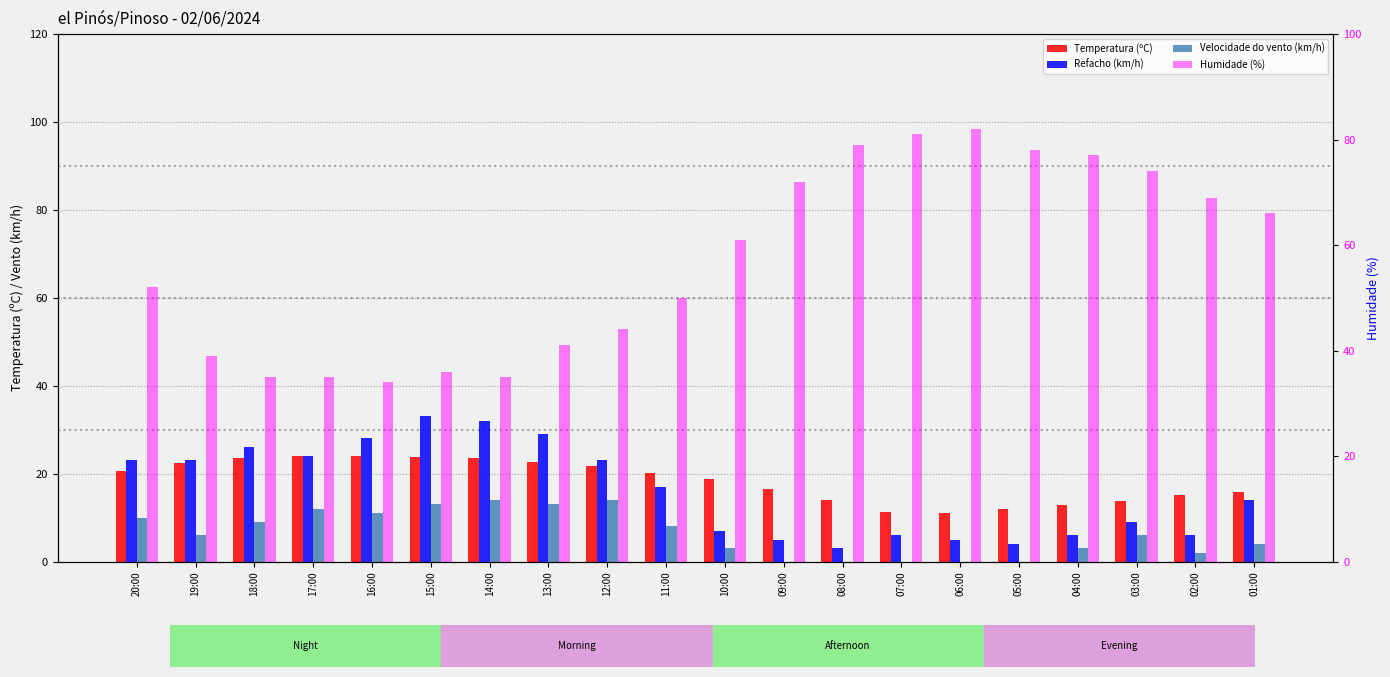

Which category has the lowest value in the Temperatura (ºC) series?

06:00